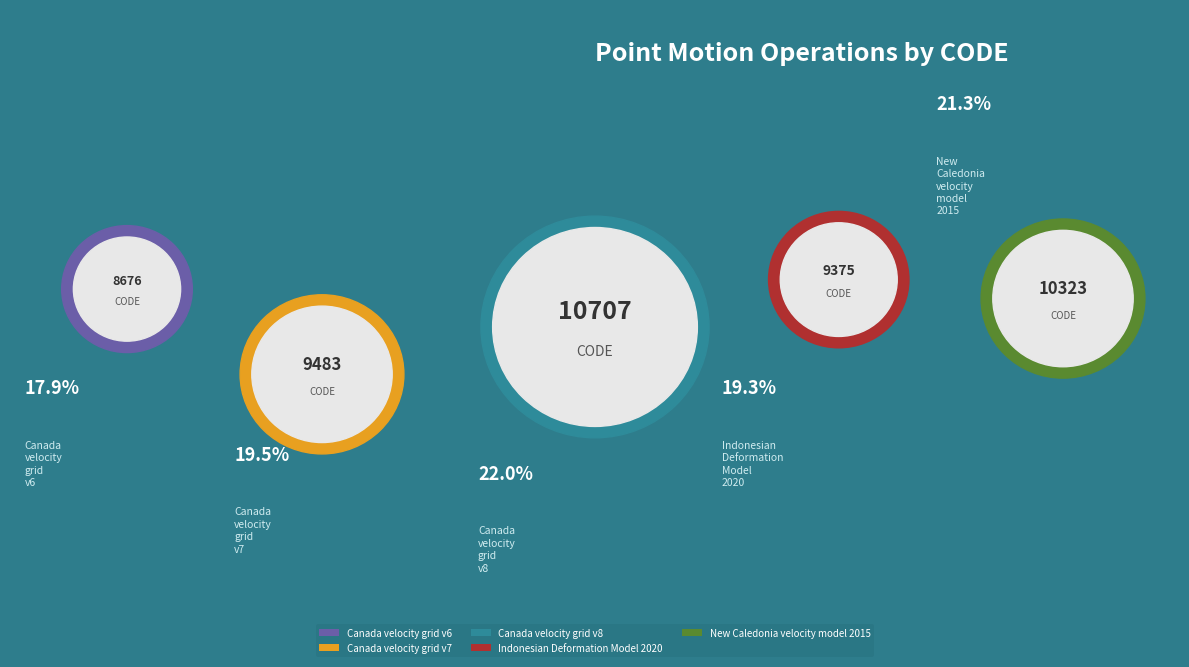

To the nearest percent, what percentage of the pie is Canada velocity grid v7?

20%